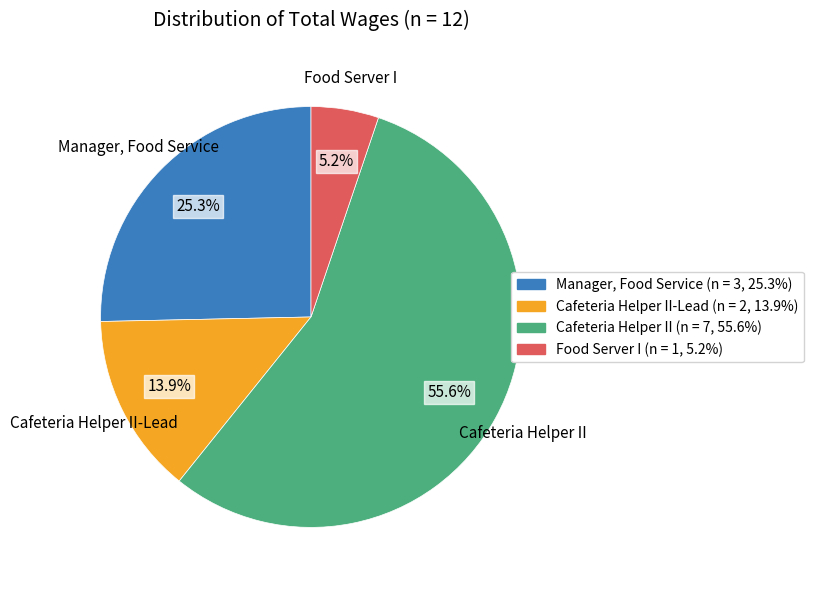

Does any single category account for the majority?

Yes